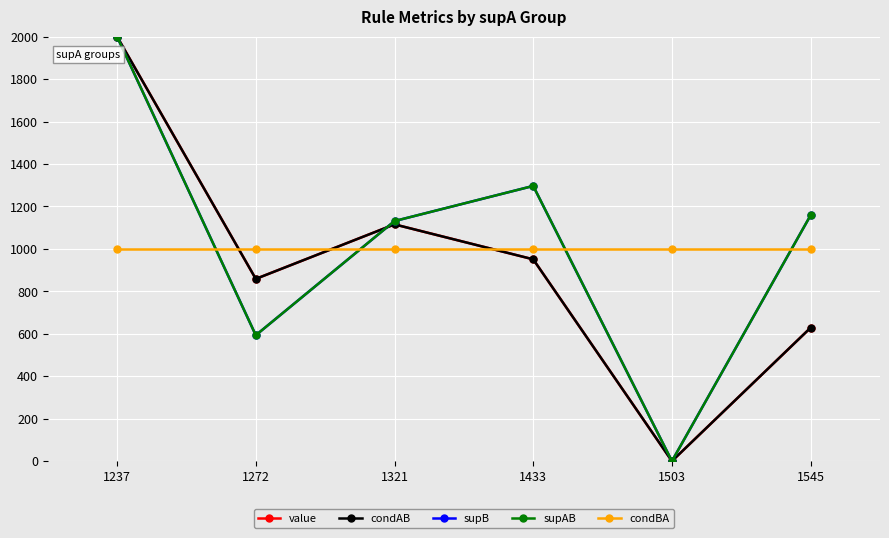

What is the sum of the condBA values at 1321 and 1272?

2000.0